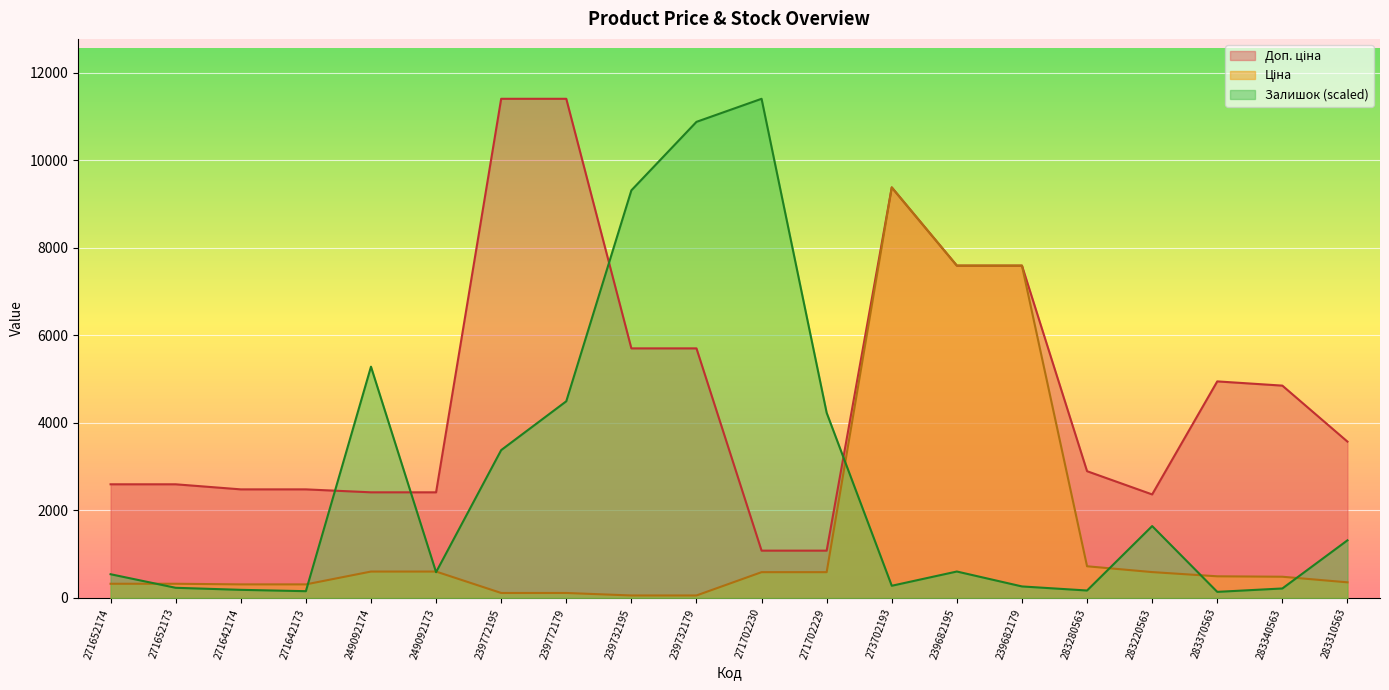

Where is Доп. ціна nearest to the value 6245?

239732195